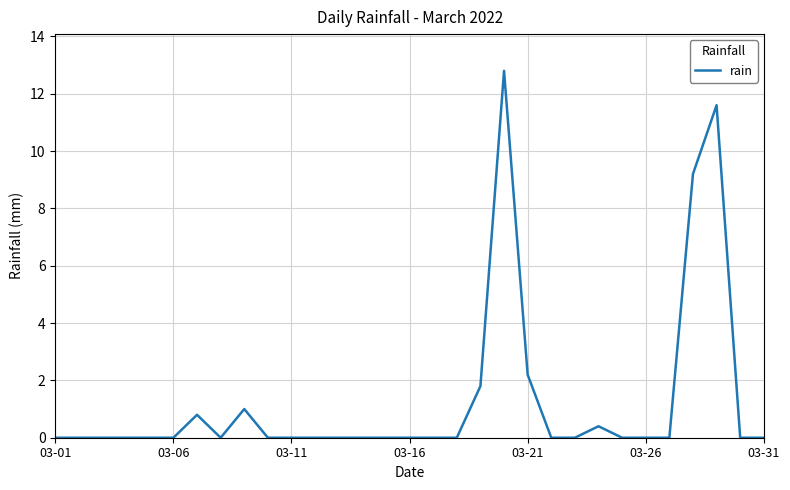

What is the greatest value displayed?

12.8